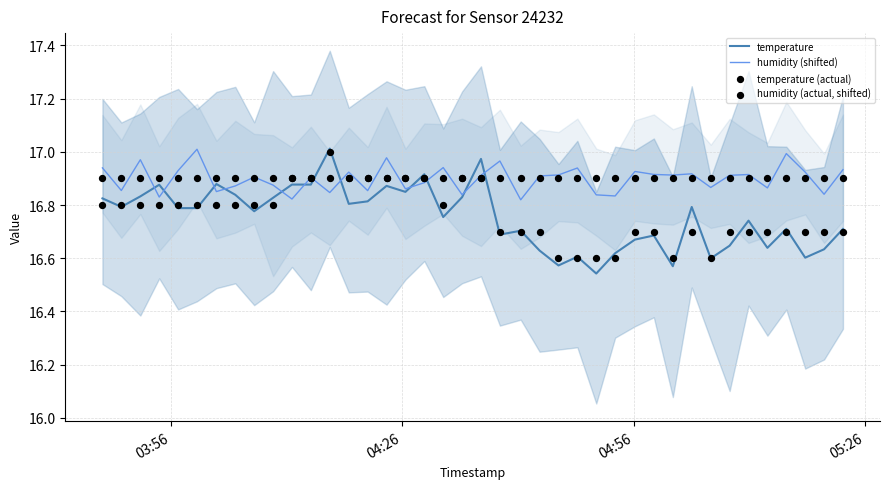

What are all the series names shown in the legend?

temperature, humidity (shifted), temperature (actual), humidity (actual, shifted)